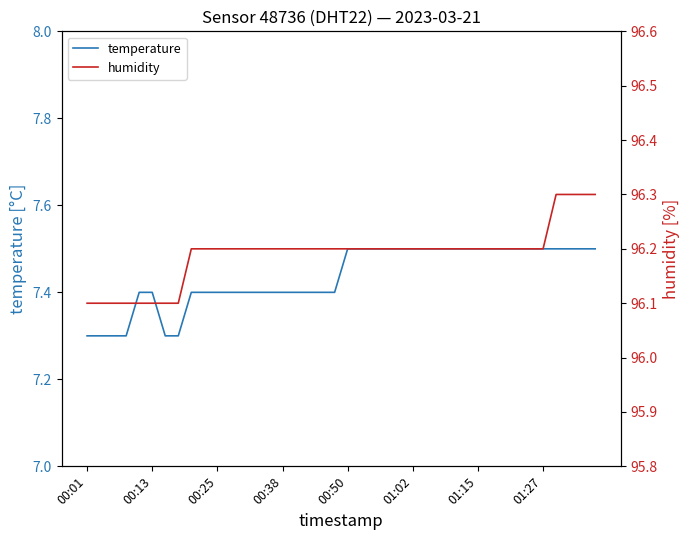

Between 9 and 11, which is larger?

9